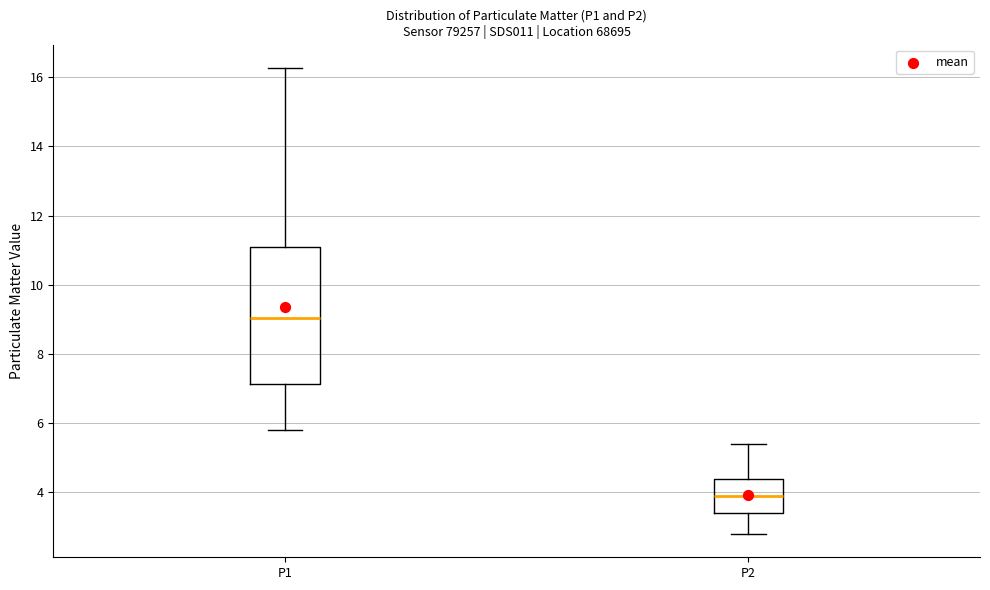

Reading left to right, transcribe this box plot: for each box, give where its median line is, the range the box spans, and where its two whiskers end, as read against the y-axis. The values are not printed on the chart, so give them approximately, as read against the axis.

P1: median 9.0, box 7.2 to 11.0, whiskers 5.8 to 16.2
P2: median 4.0, box 3.4 to 4.4, whiskers 2.8 to 5.4